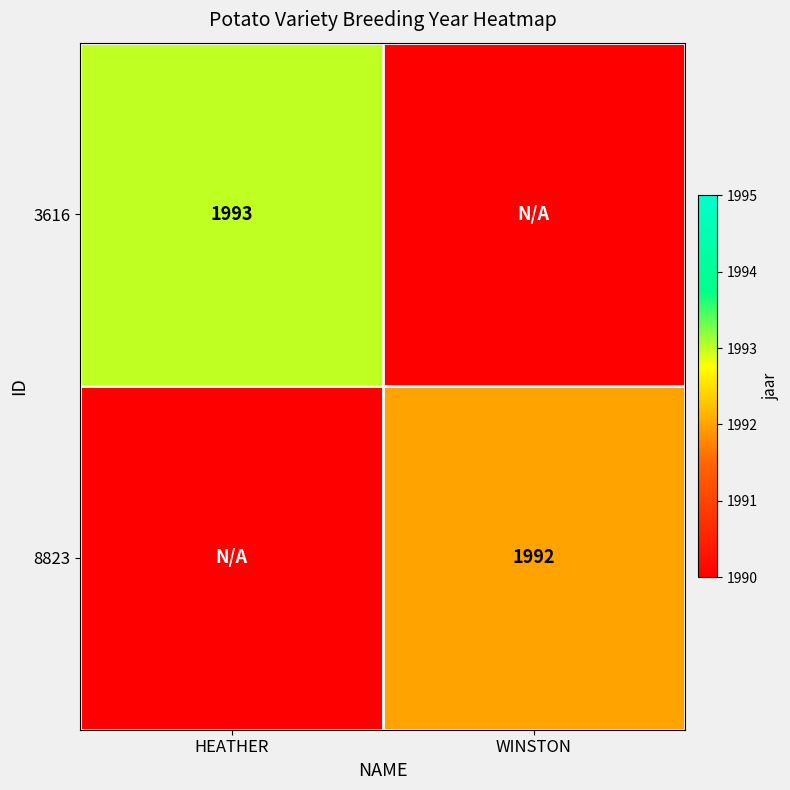

Between WINSTON and HEATHER, which is larger?

HEATHER